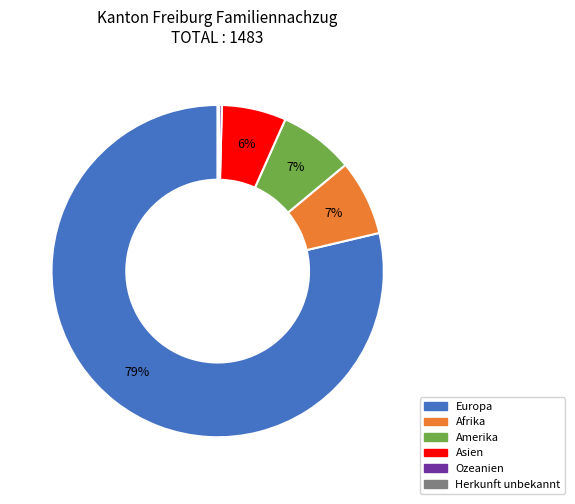

To the nearest percent, what is the average slice percentage?

17%